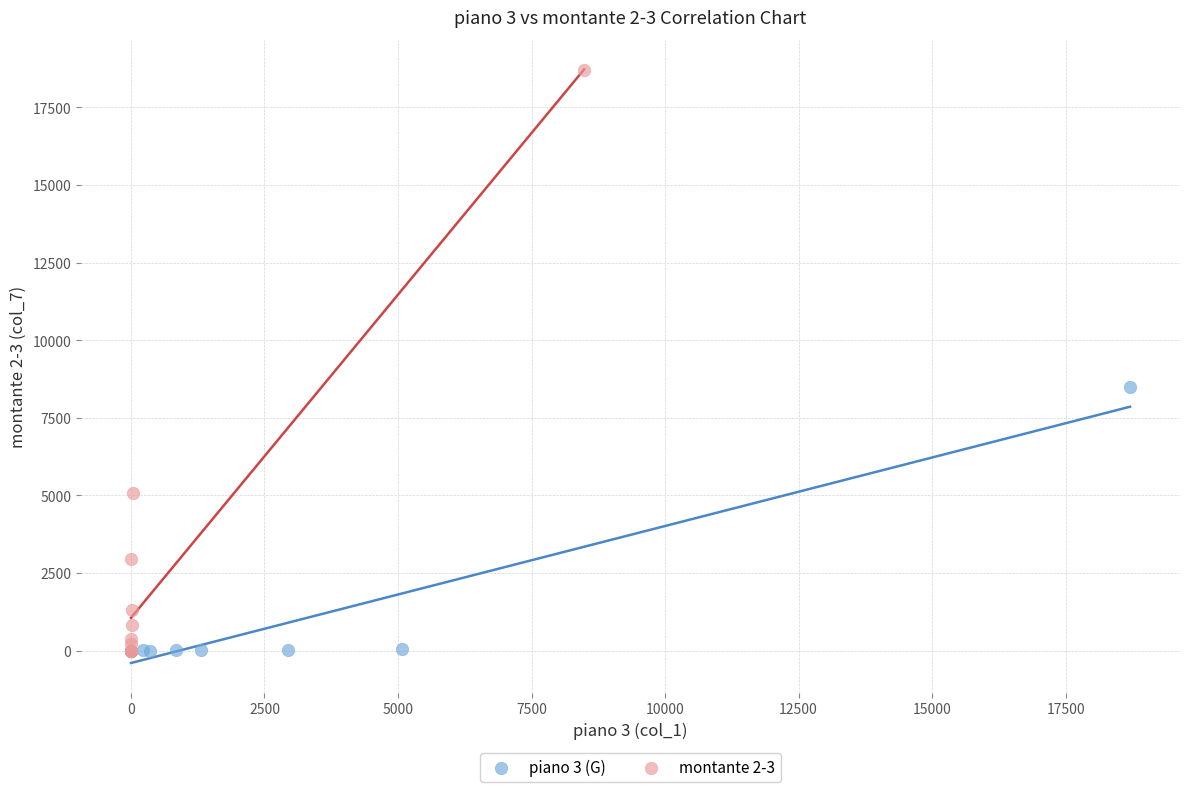

Which series has the largest Y range (max minus min)?

montante 2-3